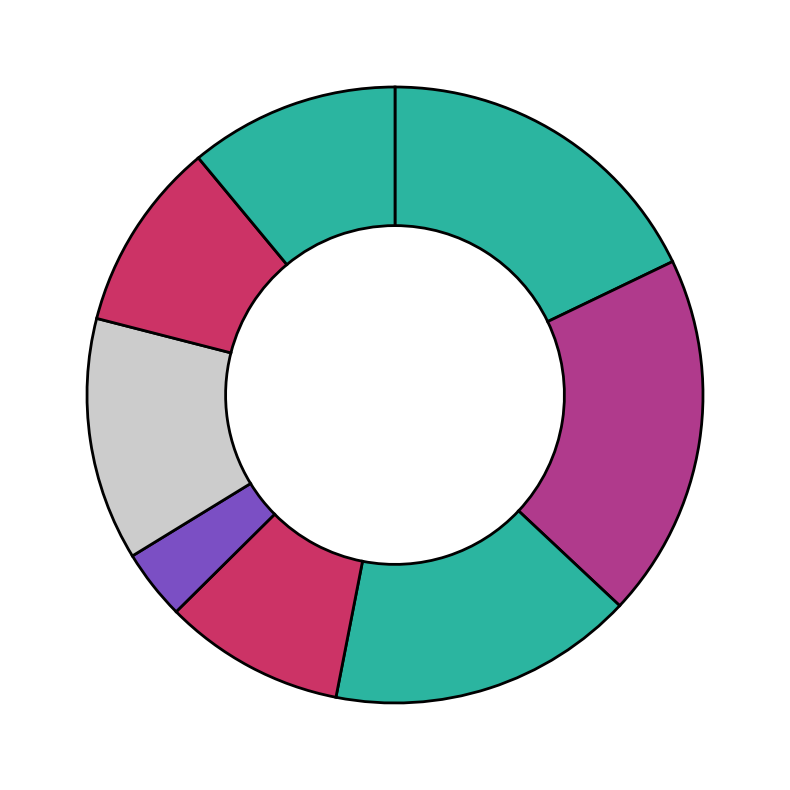

Which category has the biggest portion of the pie?

5pc set Makeup removing Mitt